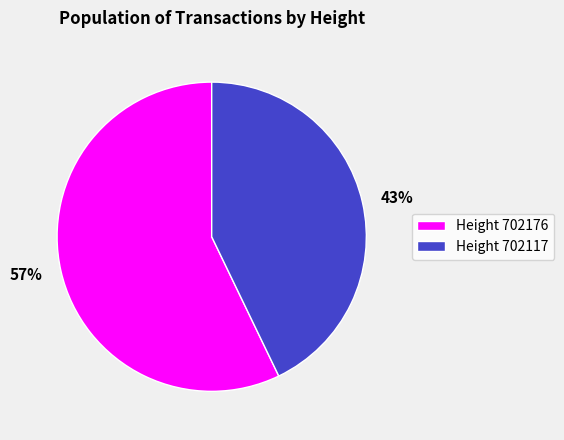

The 57% slice represents 71% of the pie. True or false?

False